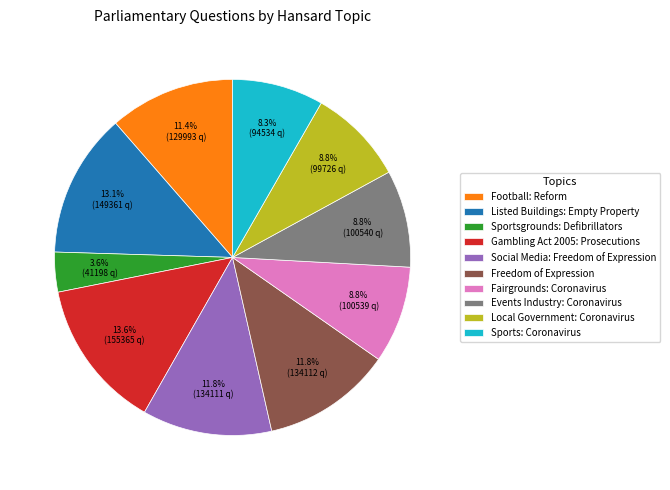

To the nearest percent, what portion does Freedom of Expression represent?

12%